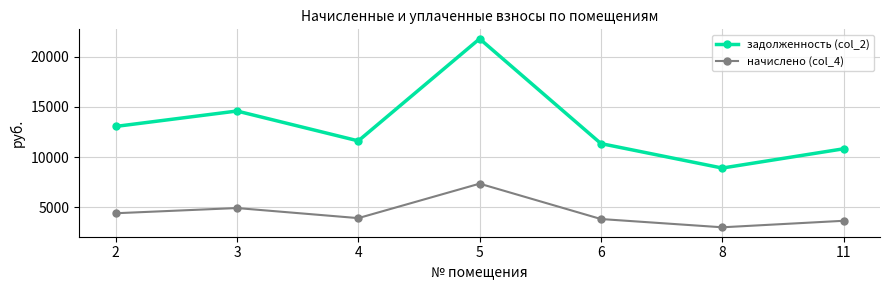

What is the value of the задолженность (col_2) point at the 6th from the left?

8908.8